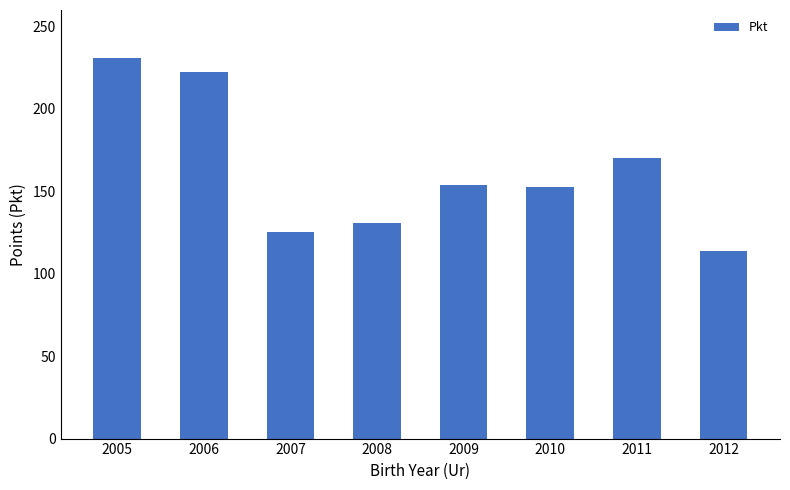

What is the value of the 5th bar from the left?

153.6